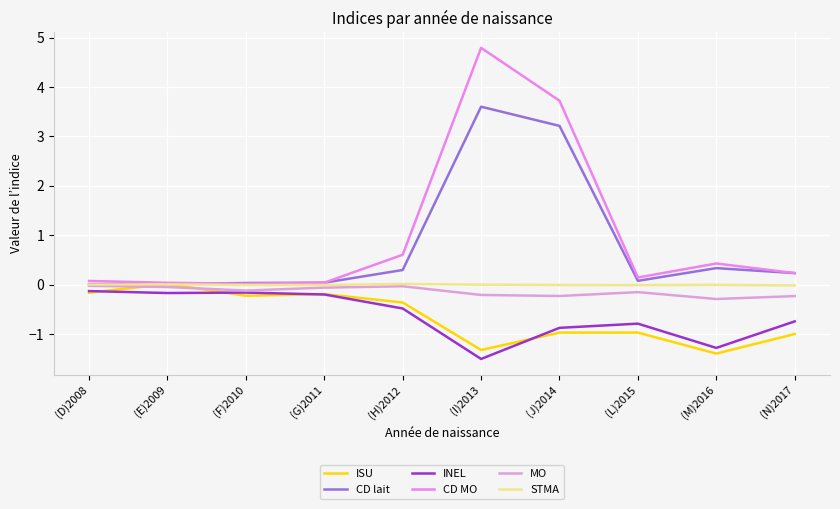

Reading left to right, extract all data points from this chart.

ISU: (D)2008=-0.2	(E)2009=0.0	(F)2010=-0.2	(G)2011=-0.2	(H)2012=-0.4	(I)2013=-1.3	(J)2014=-1.0	(L)2015=-1.0	(M)2016=-1.4	(N)2017=-1.0
CD lait: (D)2008=0.0	(E)2009=0.0	(F)2010=0.0	(G)2011=0.0	(H)2012=0.3	(I)2013=3.6	(J)2014=3.2	(L)2015=0.1	(M)2016=0.3	(N)2017=0.2
INEL: (D)2008=-0.1	(E)2009=-0.2	(F)2010=-0.2	(G)2011=-0.2	(H)2012=-0.5	(I)2013=-1.5	(J)2014=-0.9	(L)2015=-0.8	(M)2016=-1.3	(N)2017=-0.7
CD MO: (D)2008=0.1	(E)2009=0.0	(F)2010=0.0	(G)2011=0.0	(H)2012=0.6	(I)2013=4.8	(J)2014=3.7	(L)2015=0.1	(M)2016=0.4	(N)2017=0.2
MO: (D)2008=-0.0	(E)2009=-0.0	(F)2010=-0.1	(G)2011=-0.1	(H)2012=-0.0	(I)2013=-0.2	(J)2014=-0.2	(L)2015=-0.2	(M)2016=-0.3	(N)2017=-0.2
STMA: (D)2008=0.0	(E)2009=0.0	(F)2010=-0.0	(G)2011=-0.0	(H)2012=0.0	(I)2013=-0.0	(J)2014=-0.0	(L)2015=-0.0	(M)2016=-0.0	(N)2017=-0.0